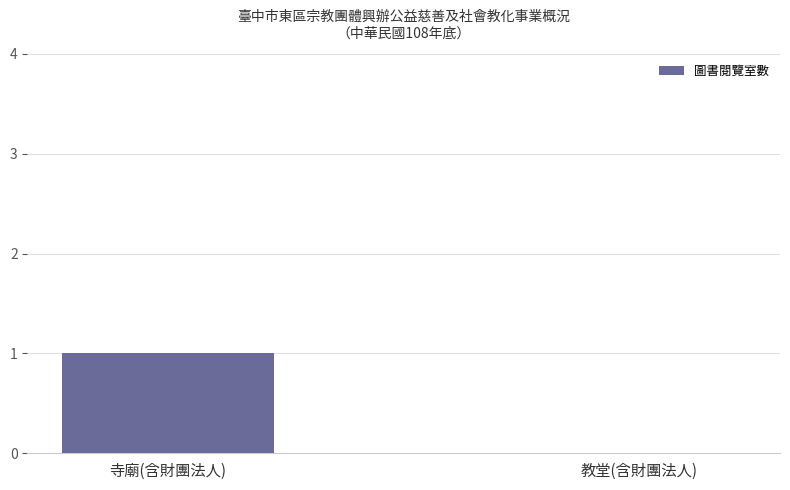

The chart shows a value of 0 at 教堂(含財團法人). True or false?

True